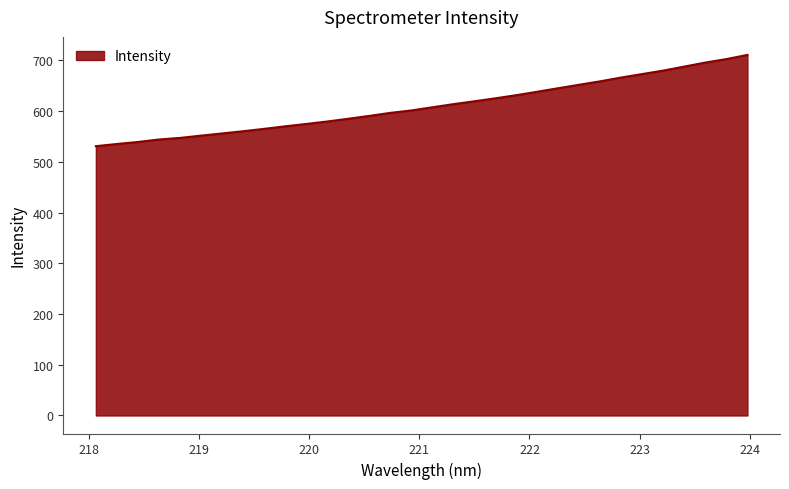

What is the difference between the maximum and minimum values?

179.9